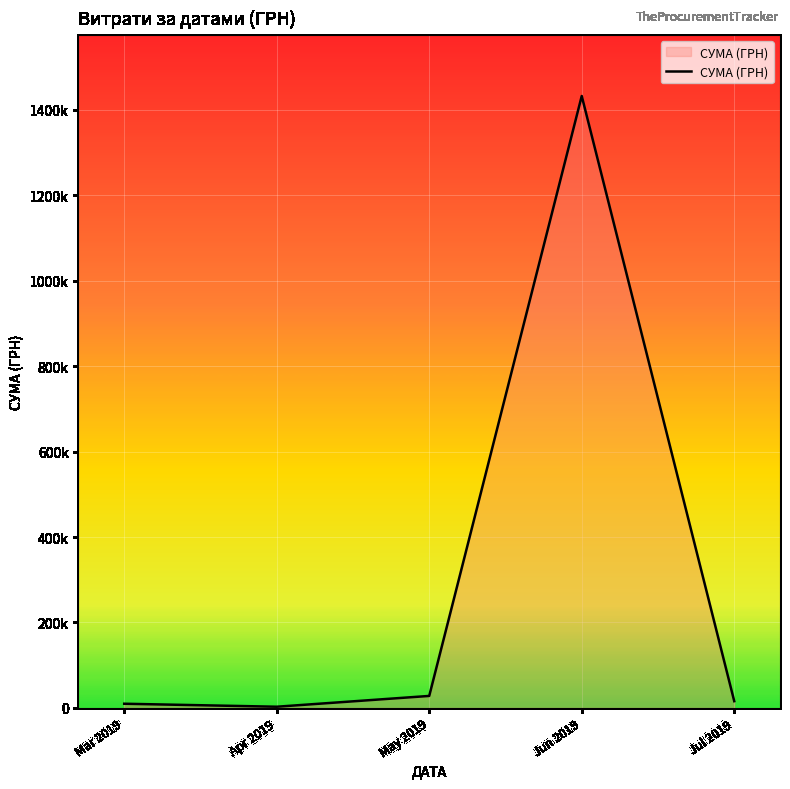

How many points are higher than both their immediate neighbors (excluding endpoints)?

1